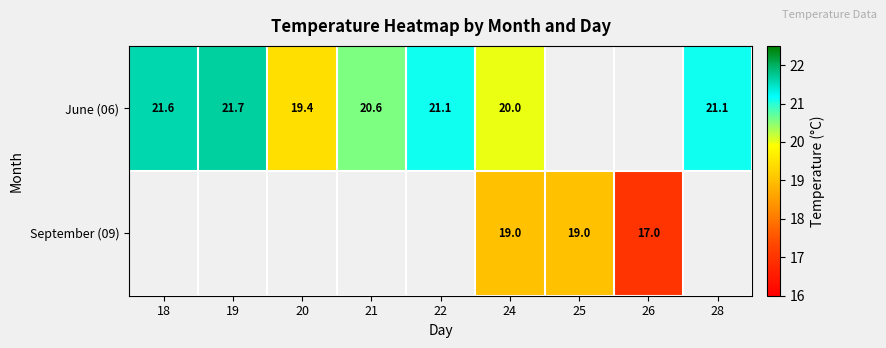

At which category is the sum across all series the highest?

24